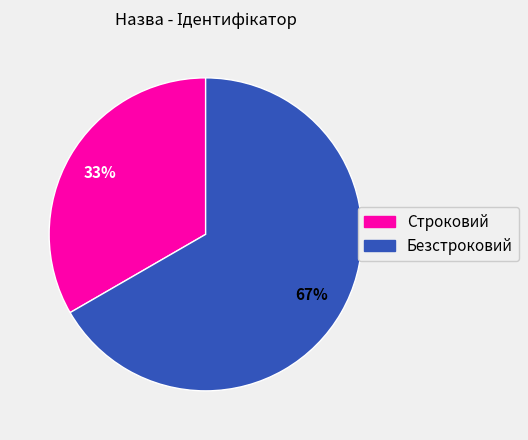

Which slice is the smallest?

Строковий